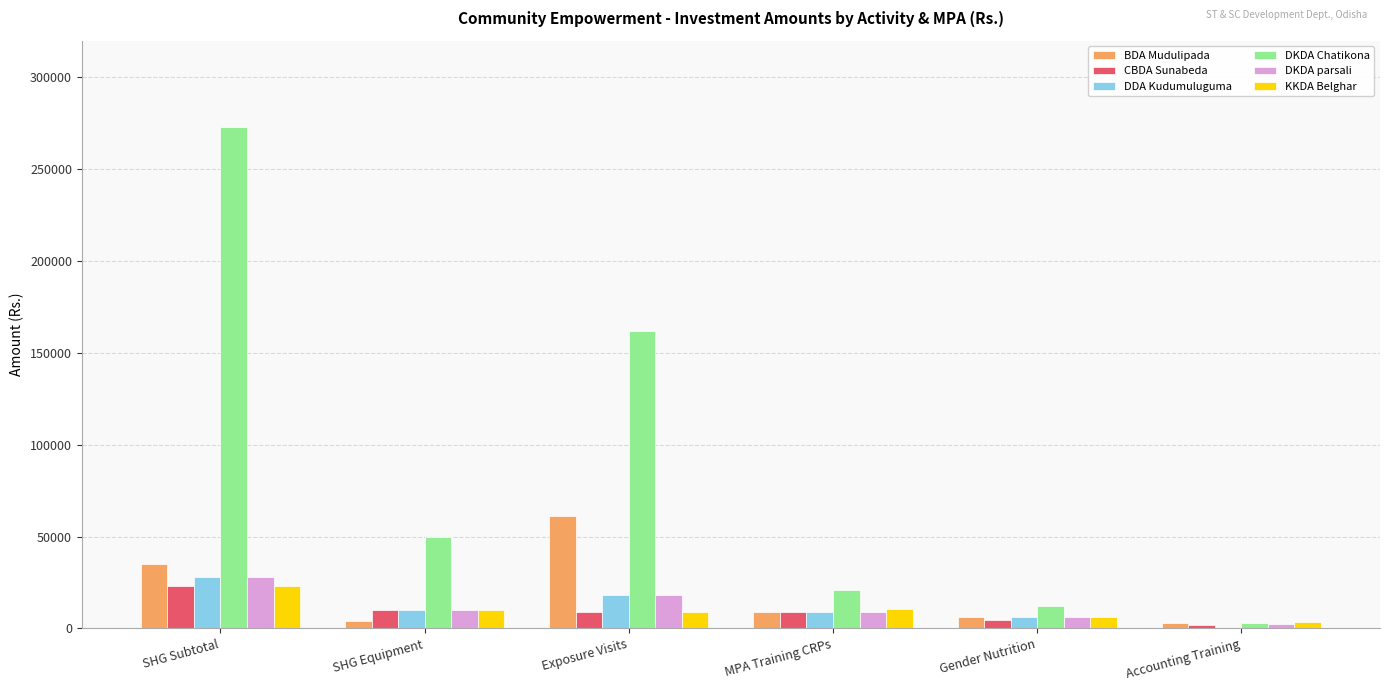

Which label corresponds to the largest value in the chart?

SHG Subtotal